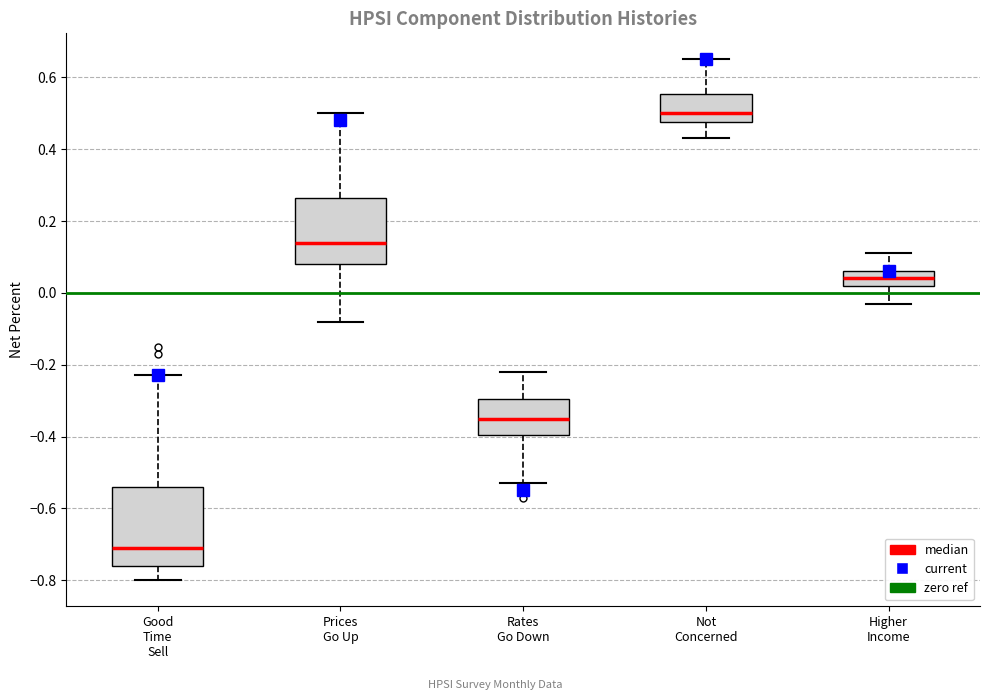

Reading left to right, read every box against the y-axis: the position of its median line, the range the box covers, and the ends of its whiskers. The values are not printed on the chart, so give them approximately, as read against the axis.

Good Time Sell: median -0.70, box -0.76 to -0.54, whiskers -0.80 to -0.22
Prices Go Up: median 0.14, box 0.08 to 0.26, whiskers -0.08 to 0.50
Rates Go Down: median -0.34, box -0.40 to -0.30, whiskers -0.52 to -0.22
Not Concerned: median 0.50, box 0.48 to 0.56, whiskers 0.44 to 0.66
Higher Income: median 0.04, box 0.02 to 0.06, whiskers -0.02 to 0.12